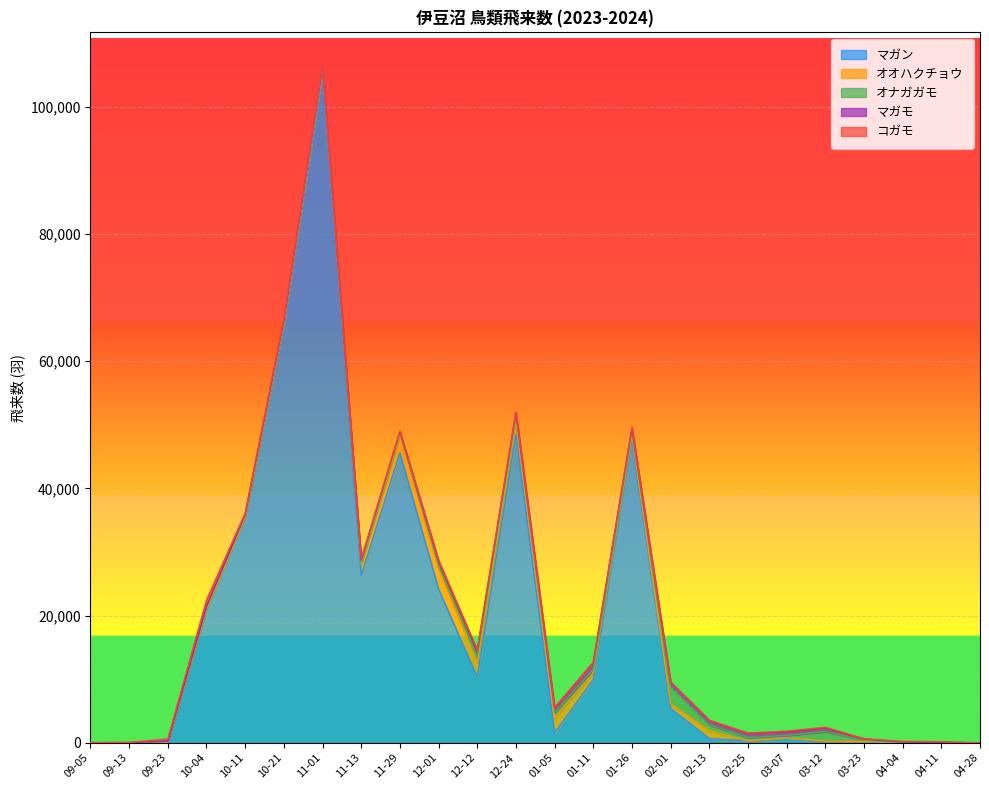

Reading left to right, list all the values displayed in this chart.

マガン: 8	9	128	20960	35480	65800	105500	26353	45600	24178	10343	48500	1558	9964	47600	5433	688	303	806	281	236	0	5	1
オオハクチョウ: 0	0	0	0	0	145	339	1724	2745	3205	2248	2001	2369	1017	808	707	1245	25	13	18	0	2	1	1
オナガガモ: 2	23	102	383	379	349	370	285	392	572	1070	829	880	532	470	2690	911	527	344	1470	186	16	27	0
マガモ: 0	1	42	88	35	72	32	398	201	617	831	601	697	1114	638	708	683	645	554	580	194	128	21	15
コガモ: 38	52	336	1013	235	255	127	70	76	141	88	61	13	25	25	27	21	37	117	96	43	88	123	12